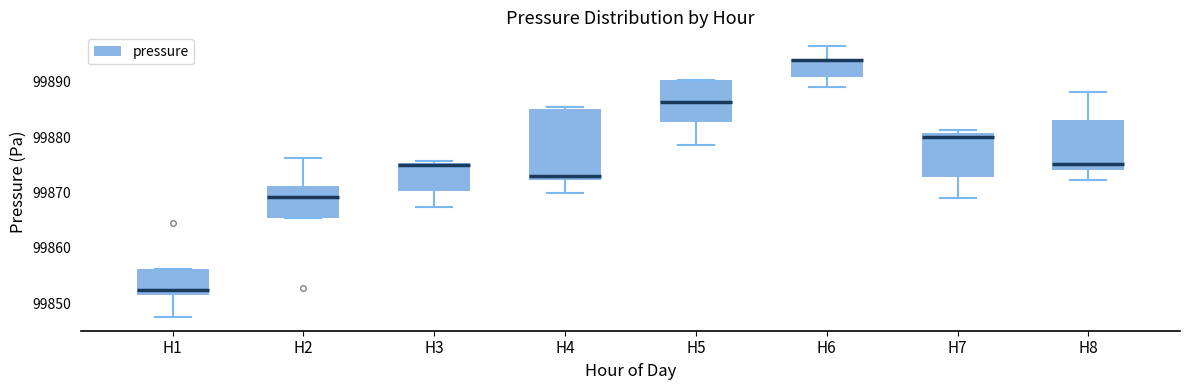

Where is the upper edge of the box for H3 on the y-axis? The values are not printed on the chart, so give them approximately, as read against the axis.

99875